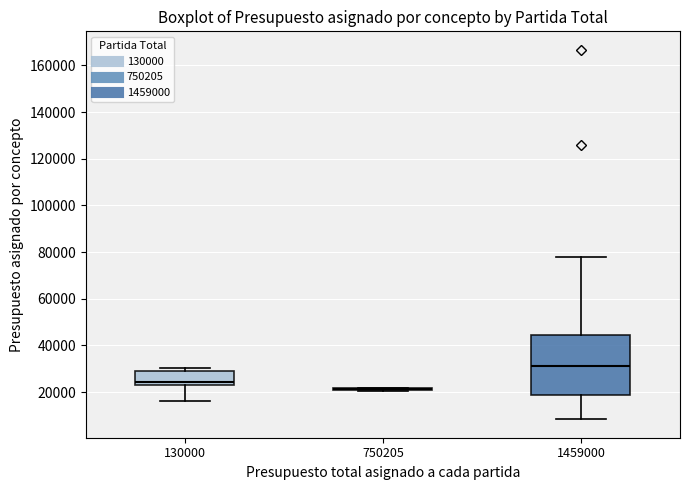

Reading left to right, transcribe this box plot: for each box, give where its median line is, the range the box spans, and where its two whiskers end, as read against the y-axis. The values are not printed on the chart, so give them approximately, as read against the axis.

130000: median 24000, box 22000 to 30000, whiskers 16000 to 30000 (just above the box's upper edge)
750205: box collapsed to a line at 22000, whiskers 20000 to 22000
1459000: median 32000, box 18000 to 44000, whiskers 8000 to 78000